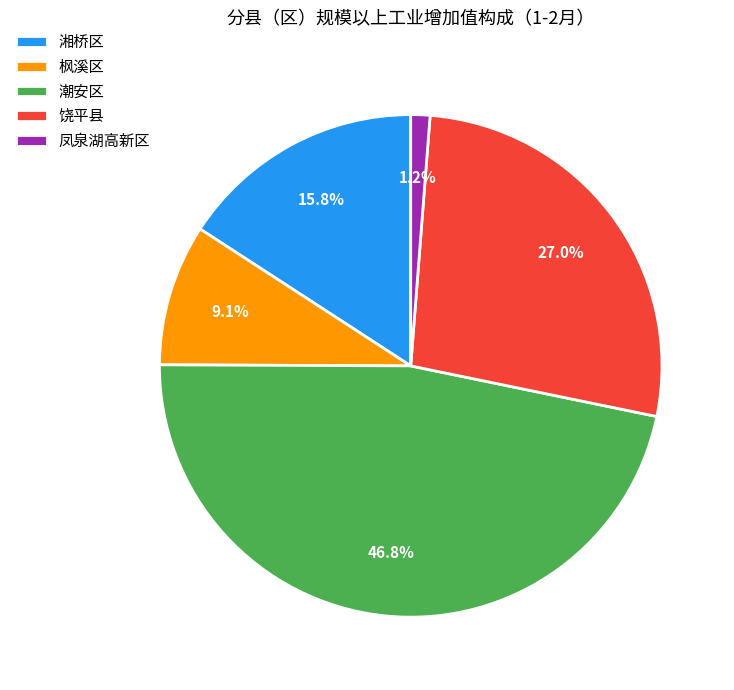

What percentage is the 饶平县 slice, to the nearest percent?

27%